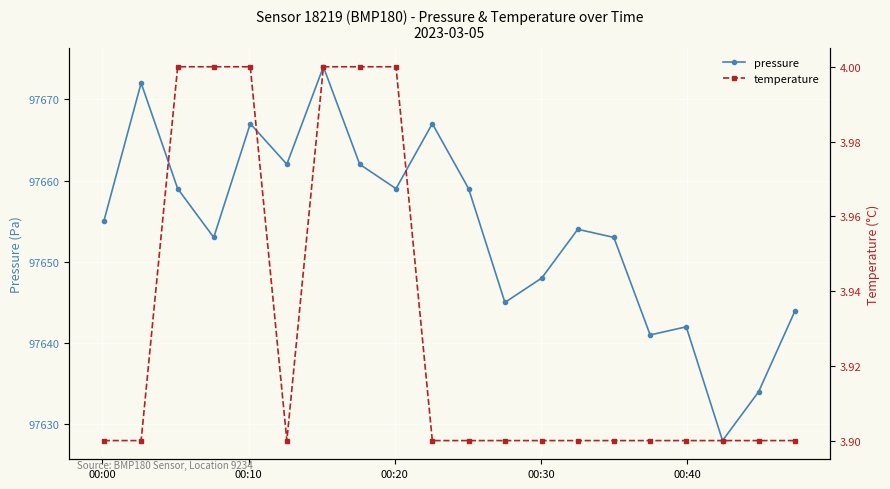

What is the value of the pressure point at the 8th from the left?

97662